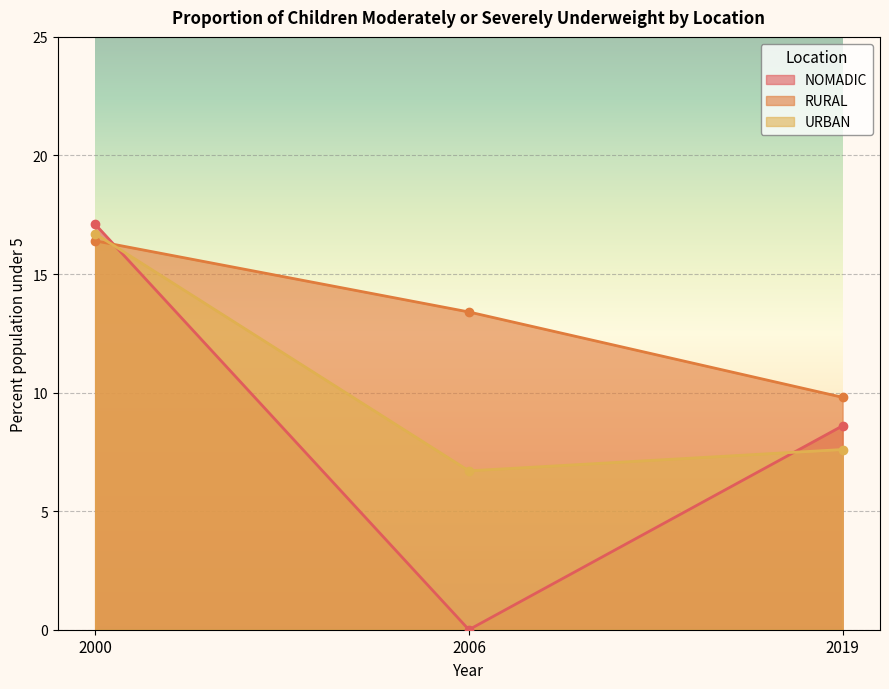

Rank the series at 2019 from lowest to highest value.

URBAN, NOMADIC, RURAL